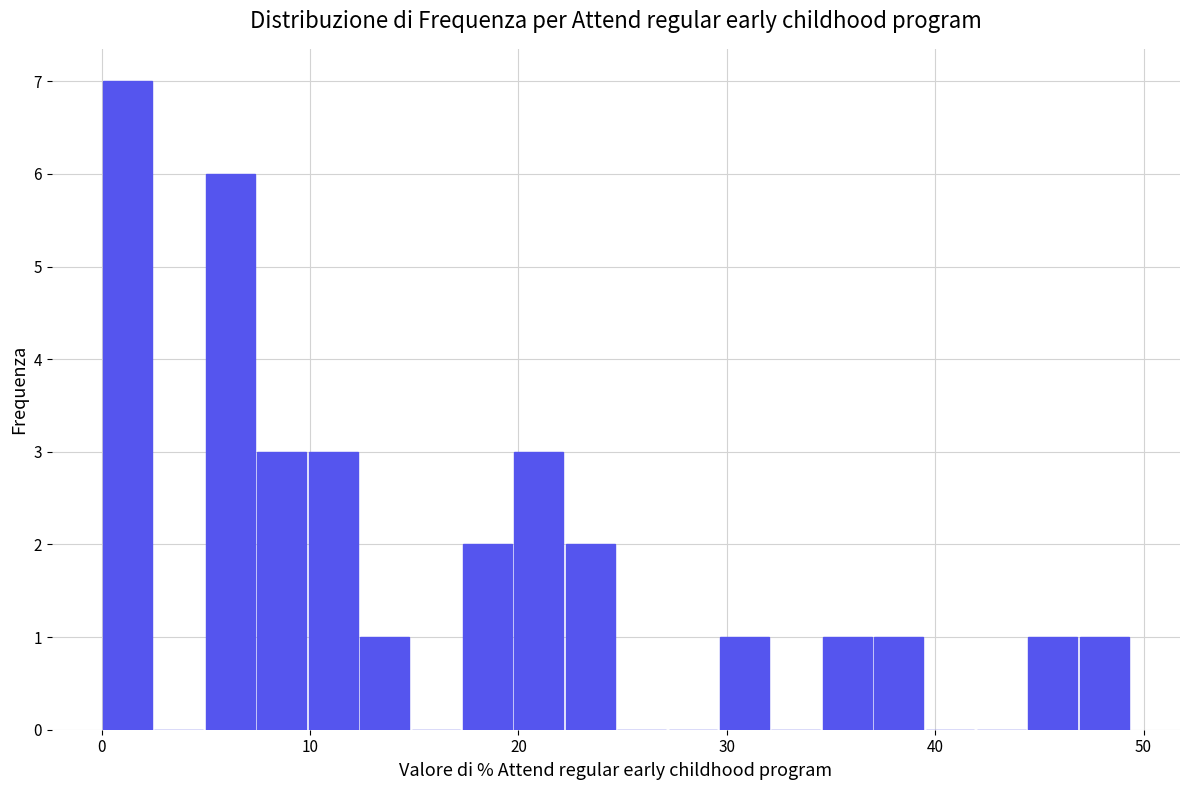

Read against the x-axis, roughly where is the centre of the tallest bar?

1